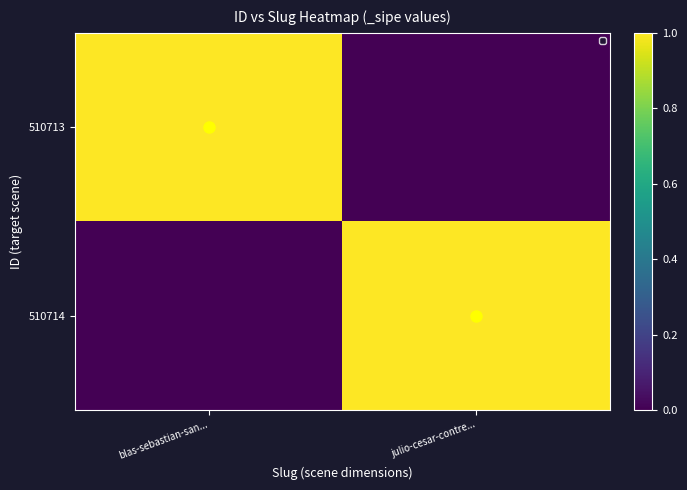

Which series has the largest range (max minus min)?

510713